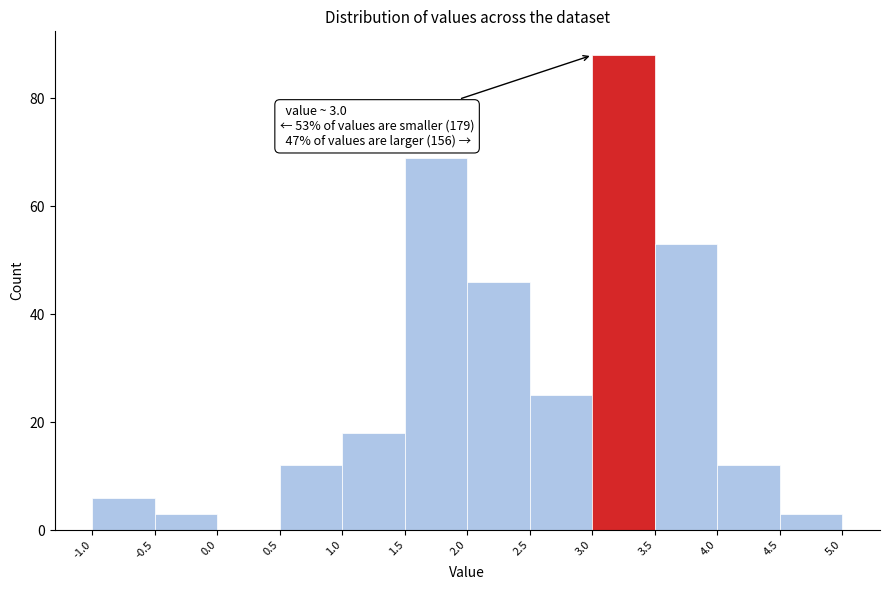

Over which range of the x-axis is the bar tallest?

3.0 to 3.5